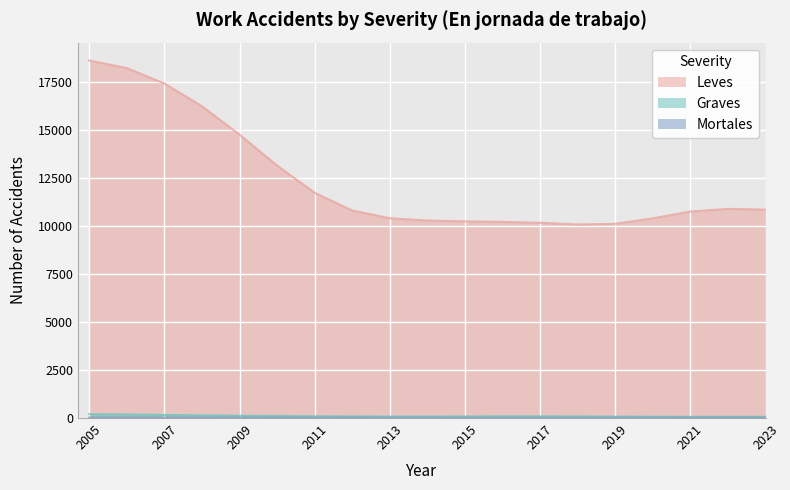

At which label is Leves closest to 14366?

2009